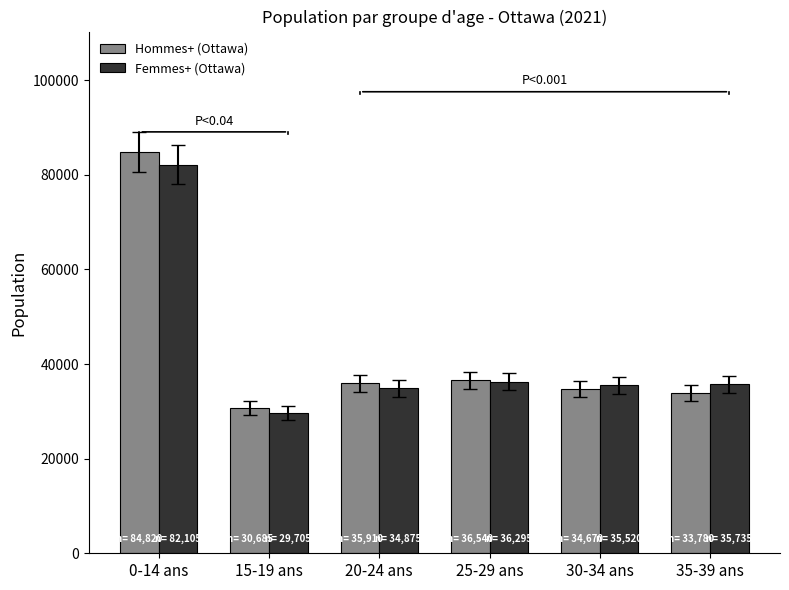

The value of Femmes+ (Ottawa) at 35-39 ans is 8965. True or false?

False